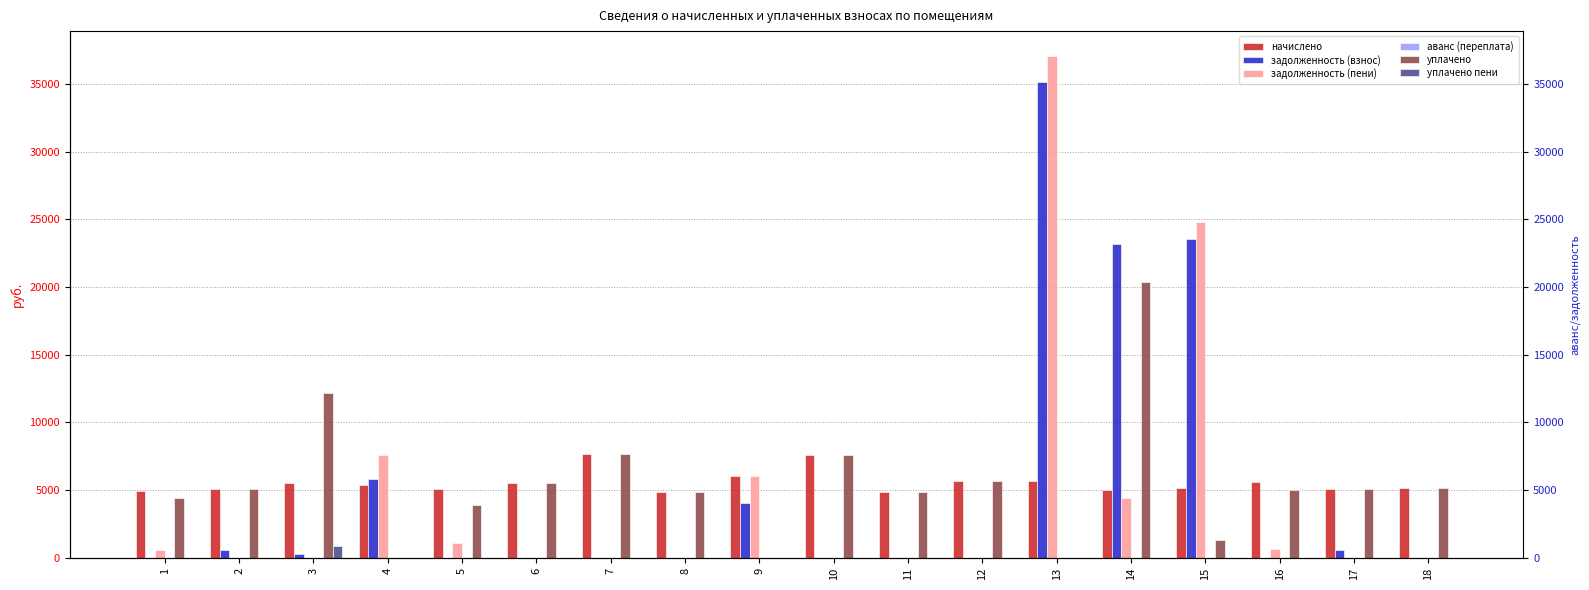

Which category has the highest value in the аванс (переплата) series?

2